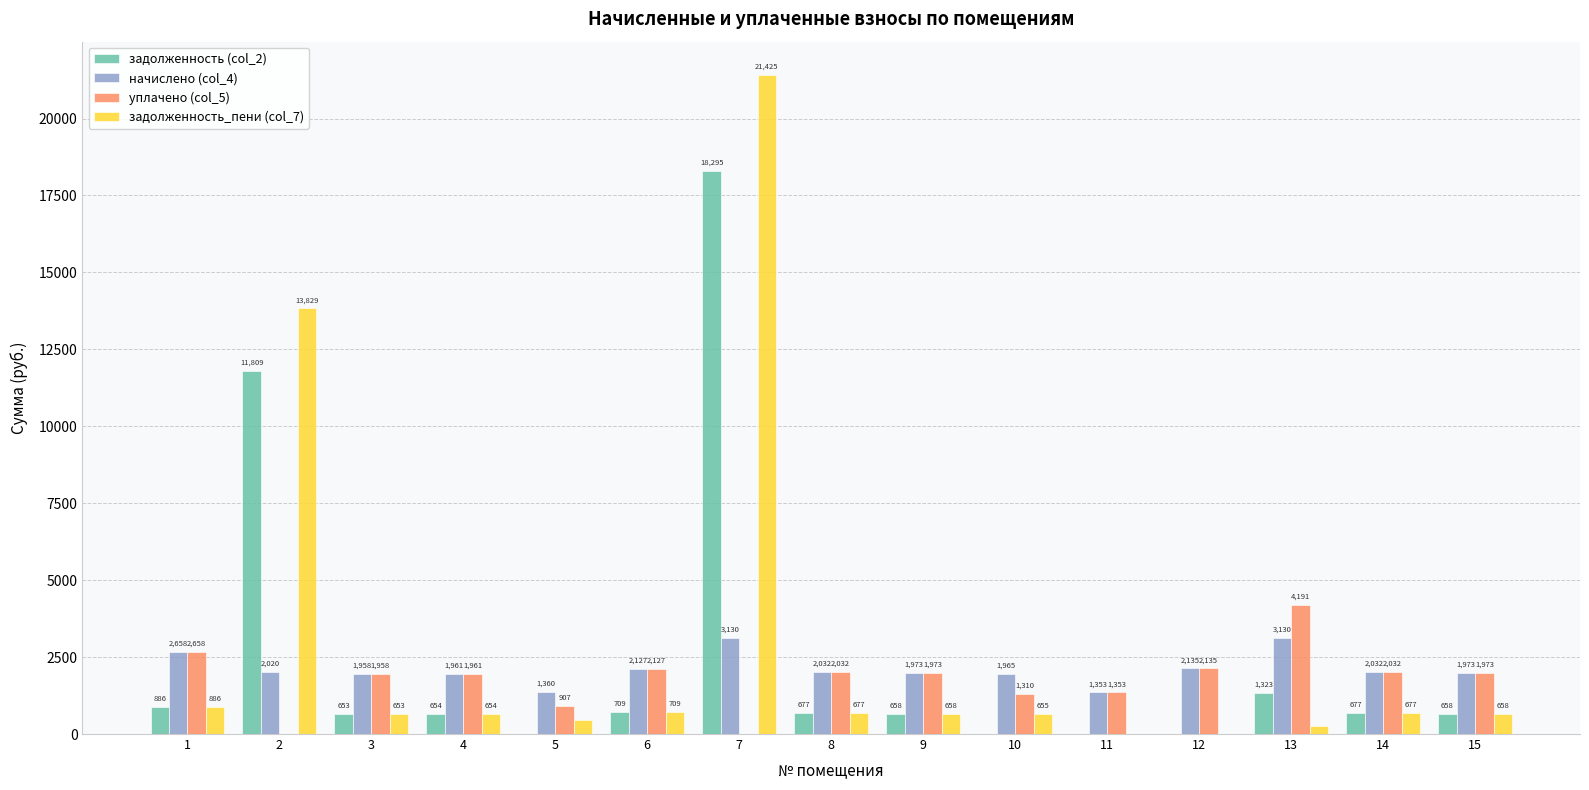

Which category has the highest value across all series?

7